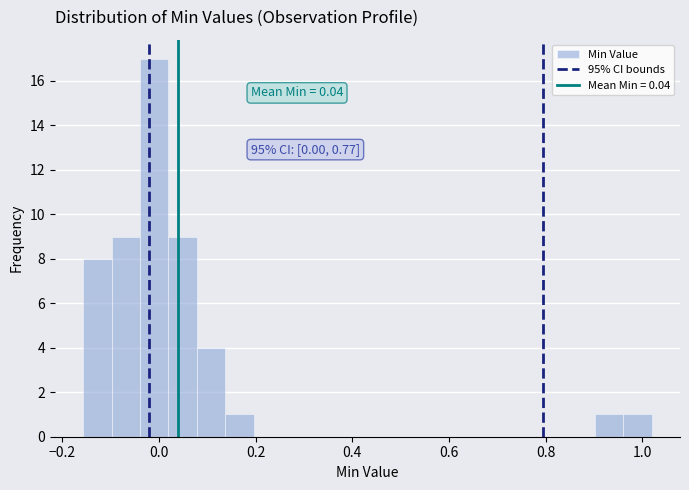

Around what value on the x-axis is the tallest bar? Give the approximate position of its centre, as read against the axis.

0.00